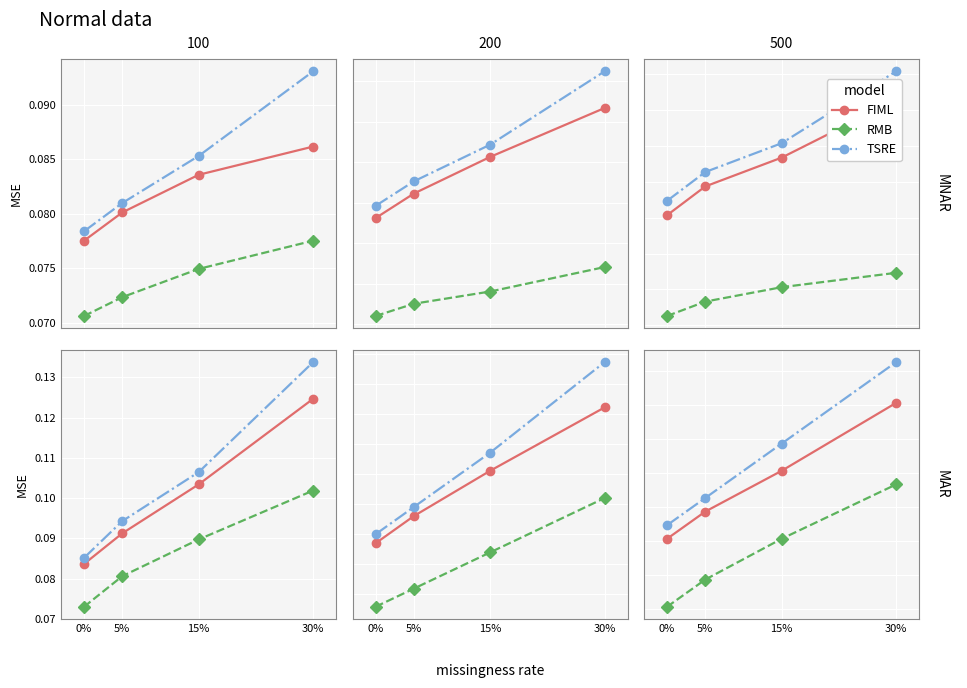

True or false: TSRE and FIML intersect in this chart.

False